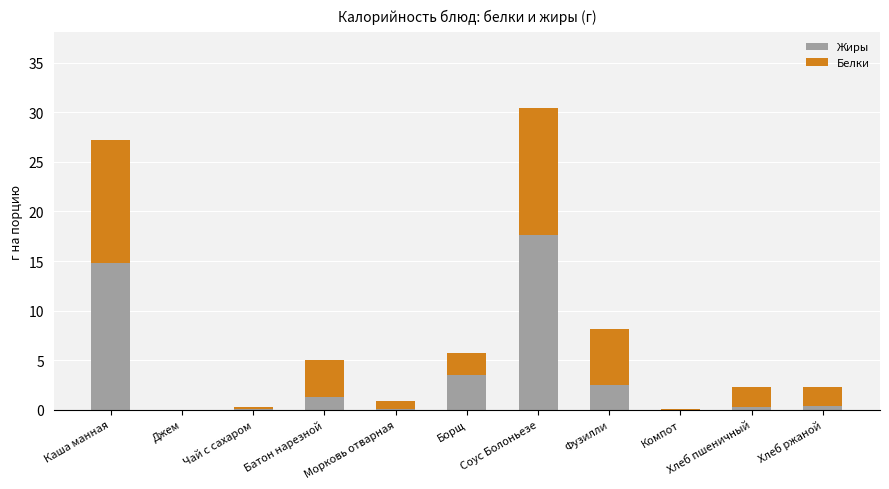

At which category is the sum across all series the highest?

Соус Болоньезе